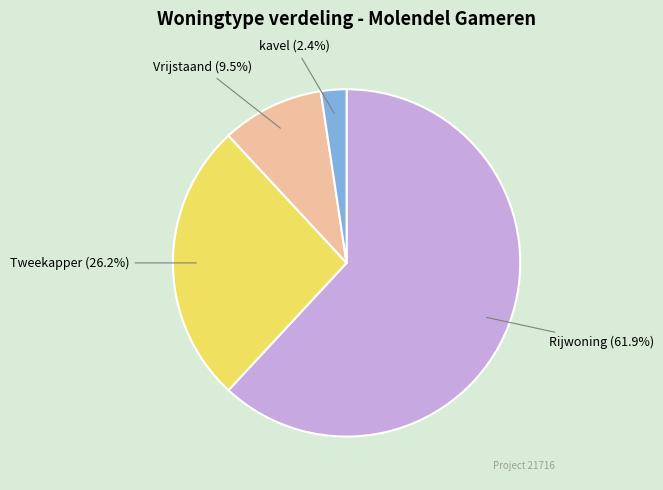

To the nearest percent, what is the combined percentage of Tweekapper and Vrijstaand?

36%